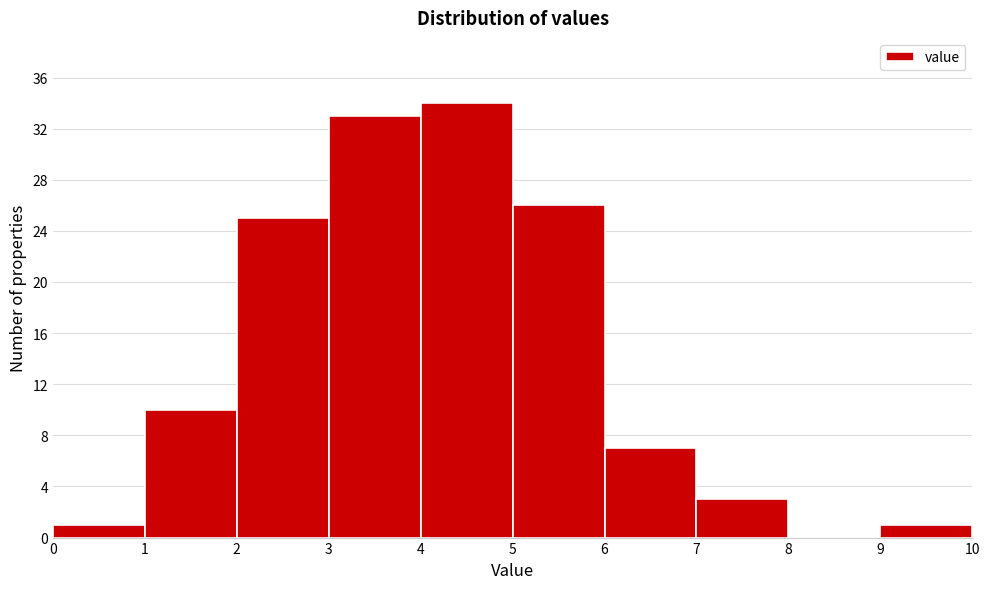

Over which range of the x-axis is the bar tallest?

4 to 5